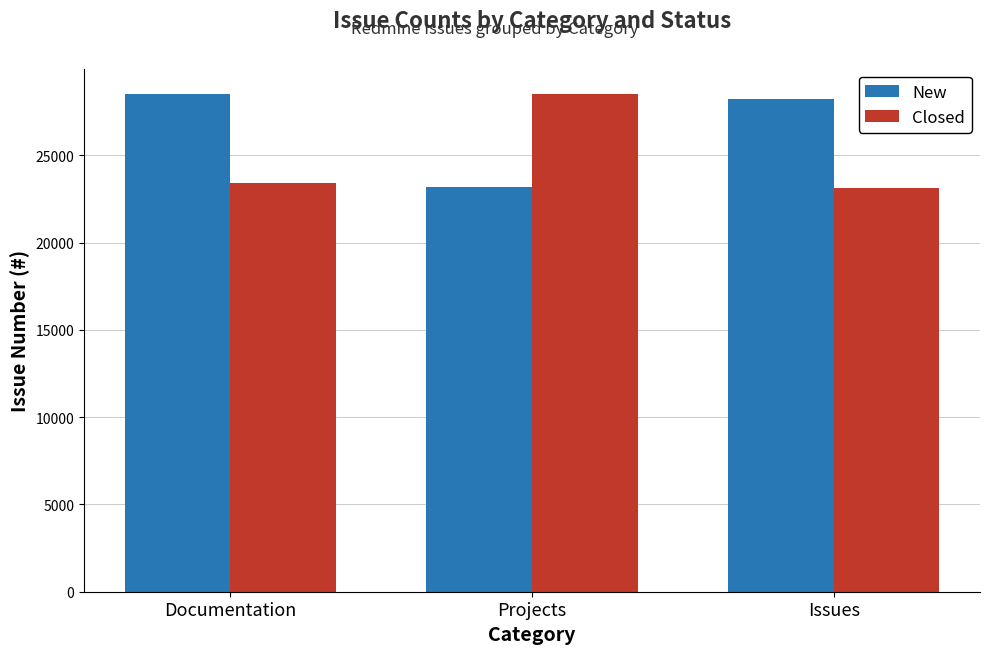

Reading left to right, transcribe all the data shown in this chart.

New: Documentation=28536	Projects=23212	Issues=28253
Closed: Documentation=23430	Projects=28533	Issues=23152